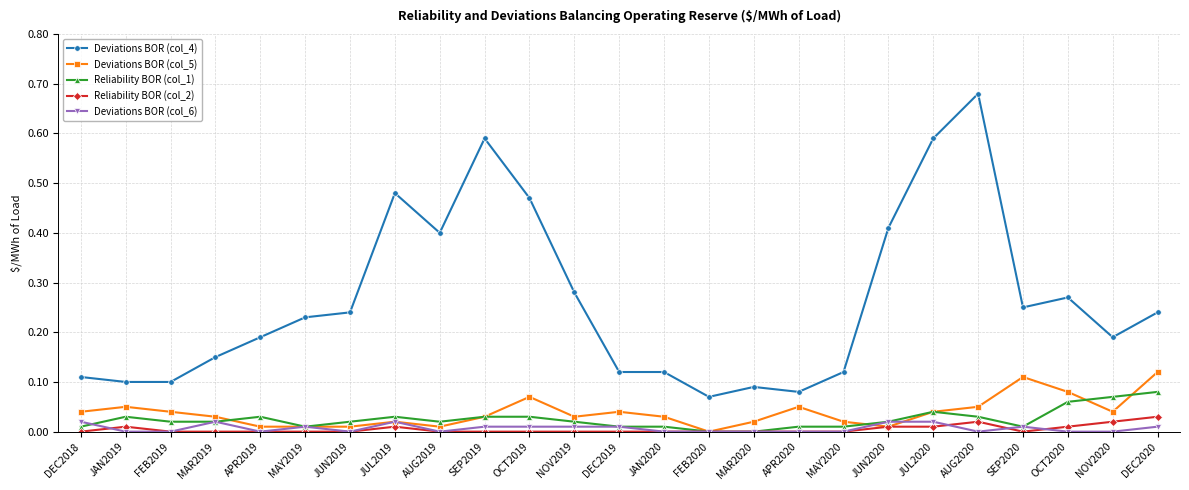

How many series are shown in this chart?

5